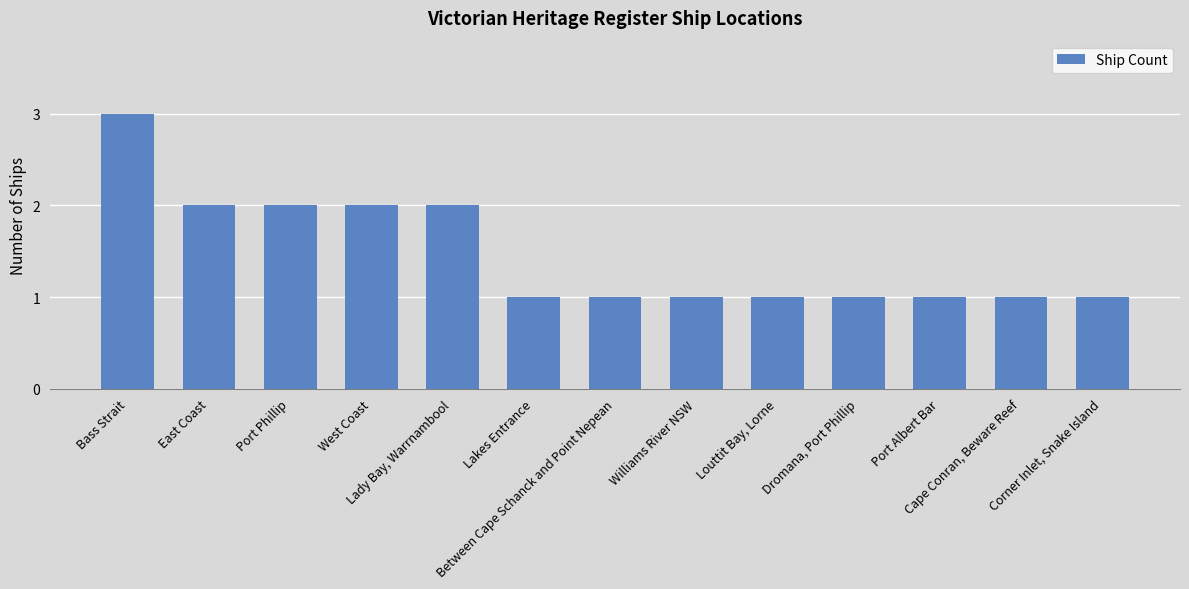

What is the change in value from West Coast to Dromana, Port Phillip?

-1